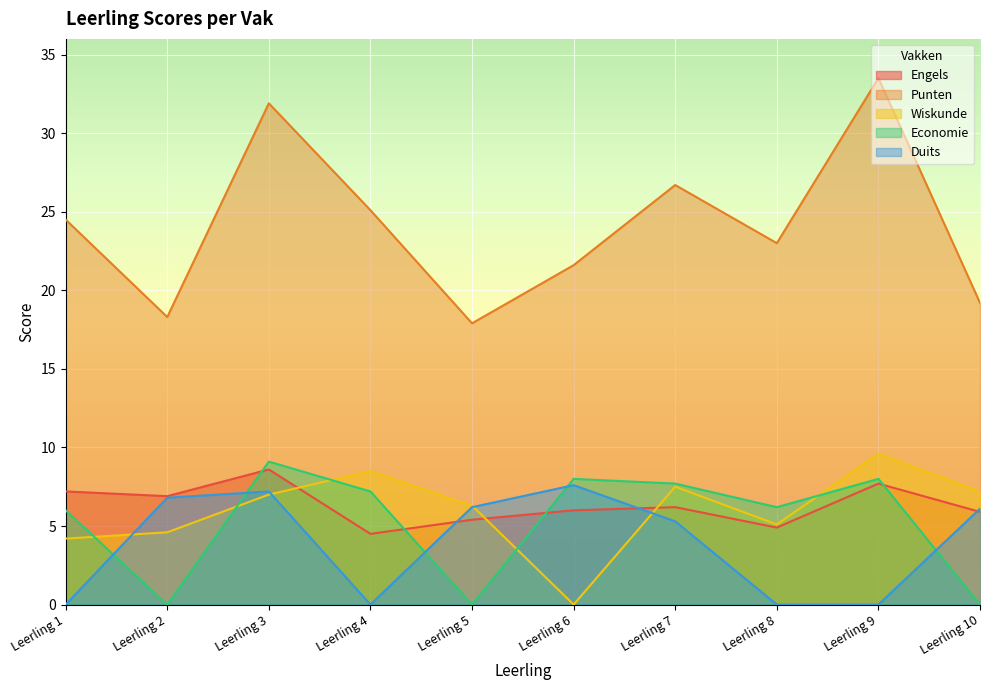

After their last crossing, which series has the higher values: Duits or Engels?

Duits